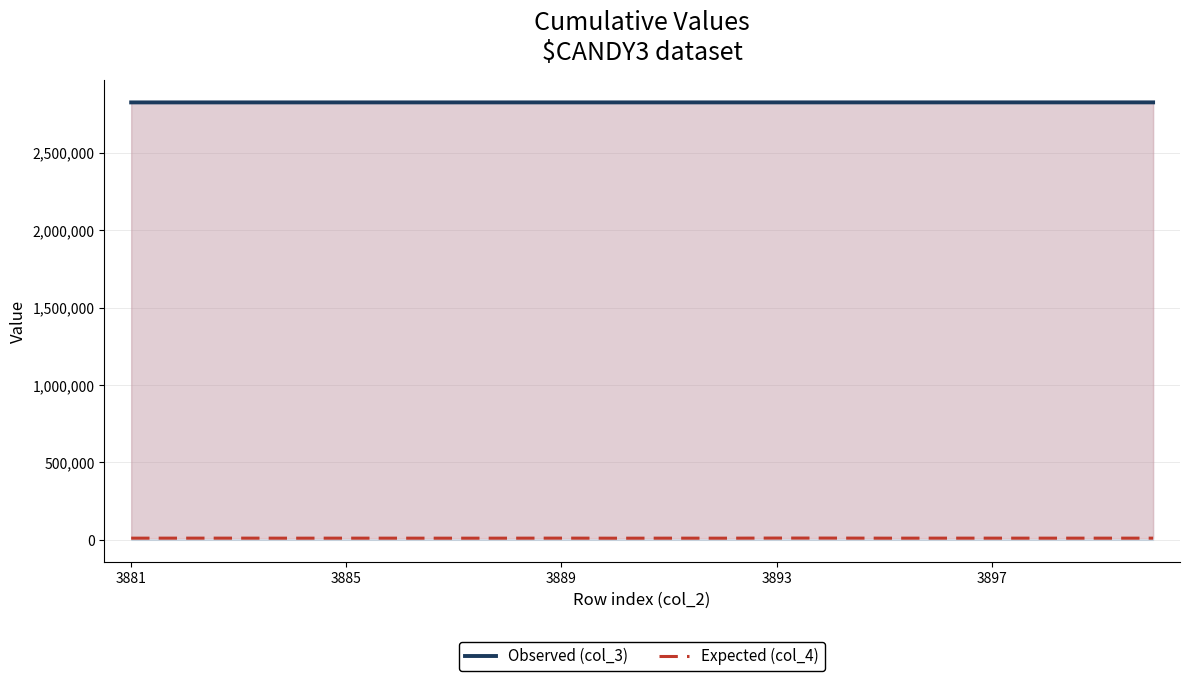

What is the minimum value for Observed (col_3)?

2824155